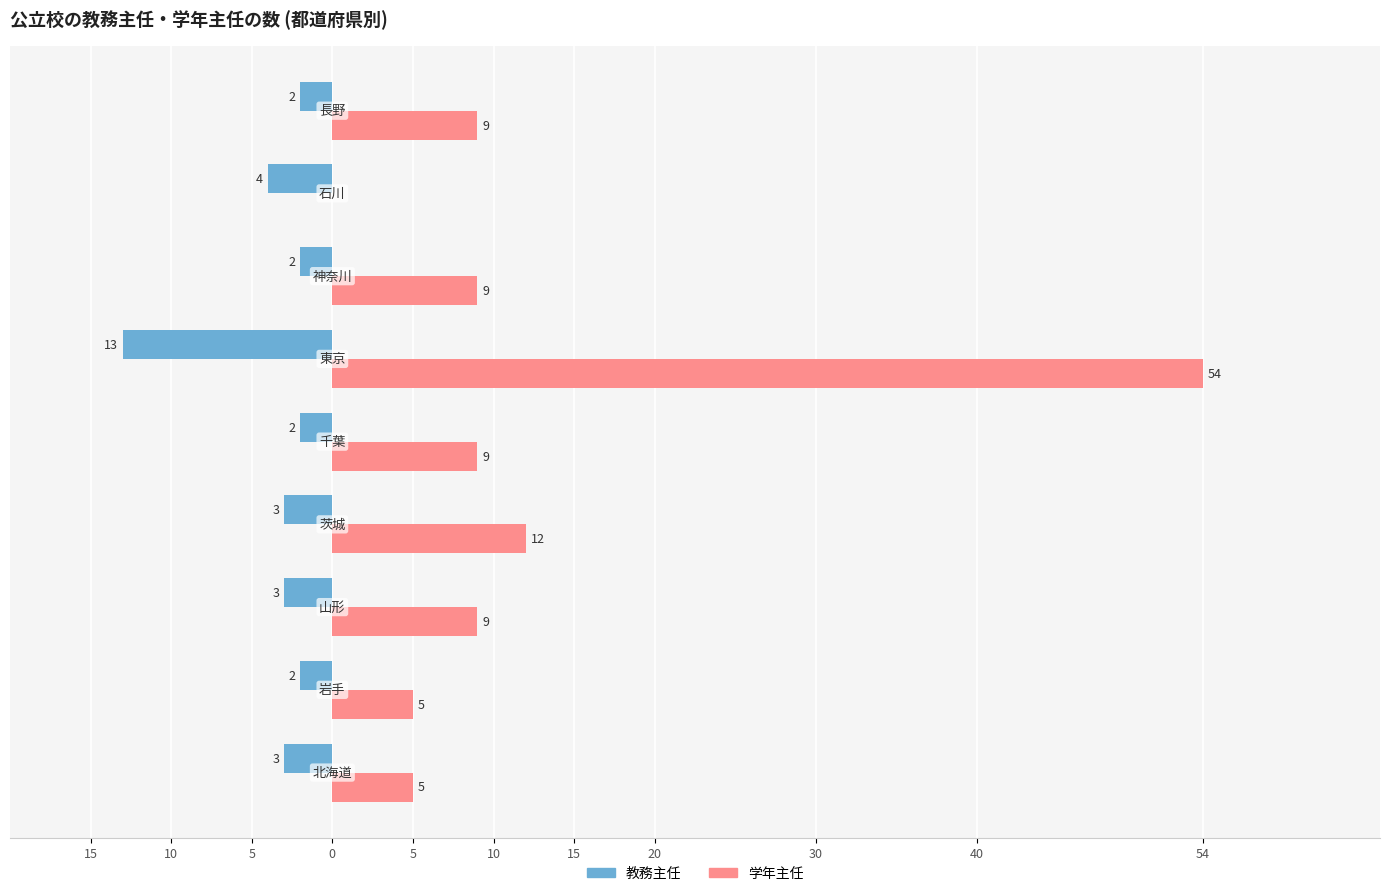

What are all the series names shown in the legend?

教務主任, 学年主任